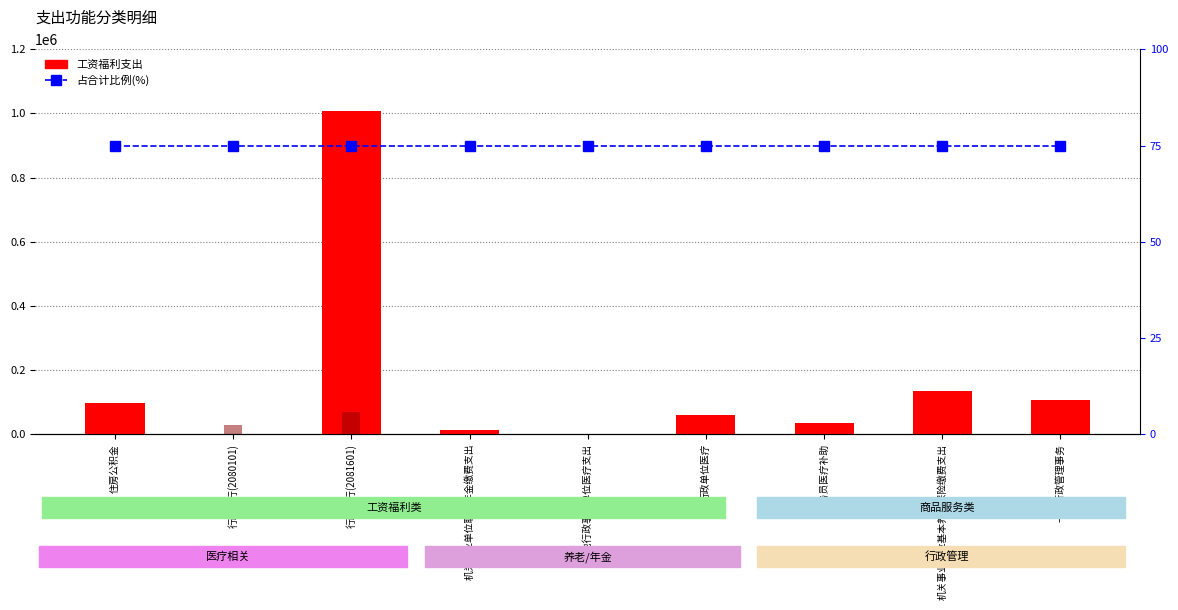

How many groups of bars are there?

9